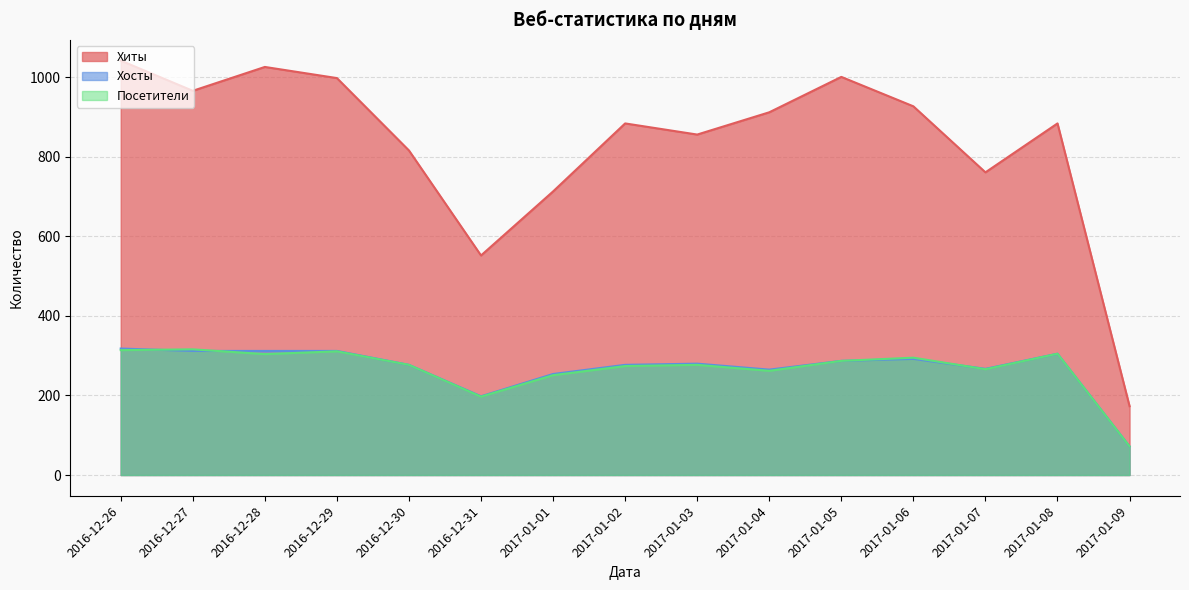

The Посетители series shows 277 at 2016-12-30. True or false?

True